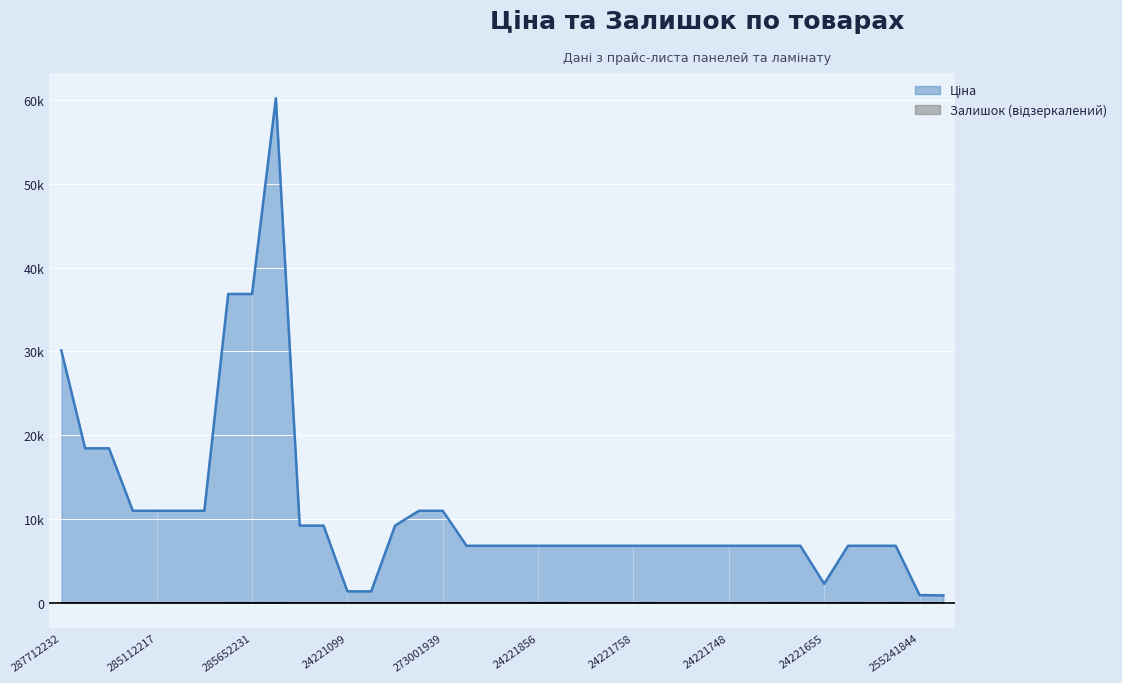

What is the change in value from 24221753 to 255241844?

-5882.2